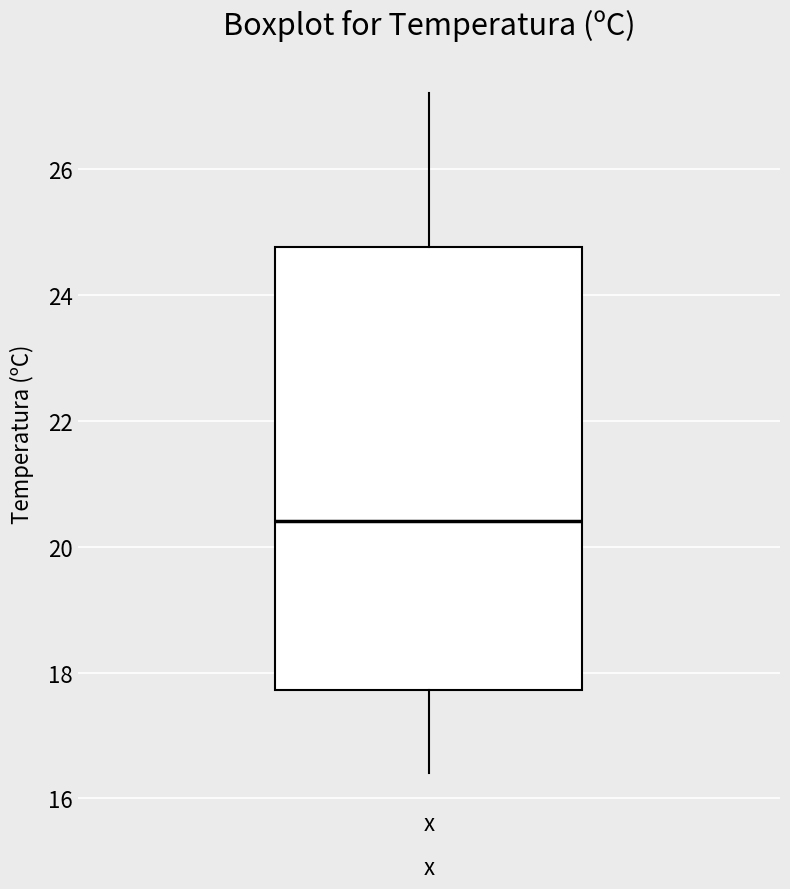

Transcribe this box plot: give where the median line is, the range the box spans, and where the two whiskers end, as read against the y-axis. The values are not printed on the chart, so give them approximately, as read against the axis.

median 20.4, box 17.8 to 24.8, whiskers 16.4 to 27.2